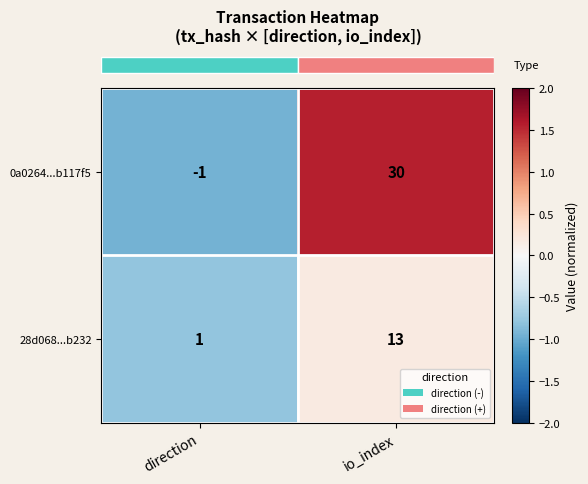

List the series in order of their overall mean, highest first.

0a0264...b117f5, 28d068...b232